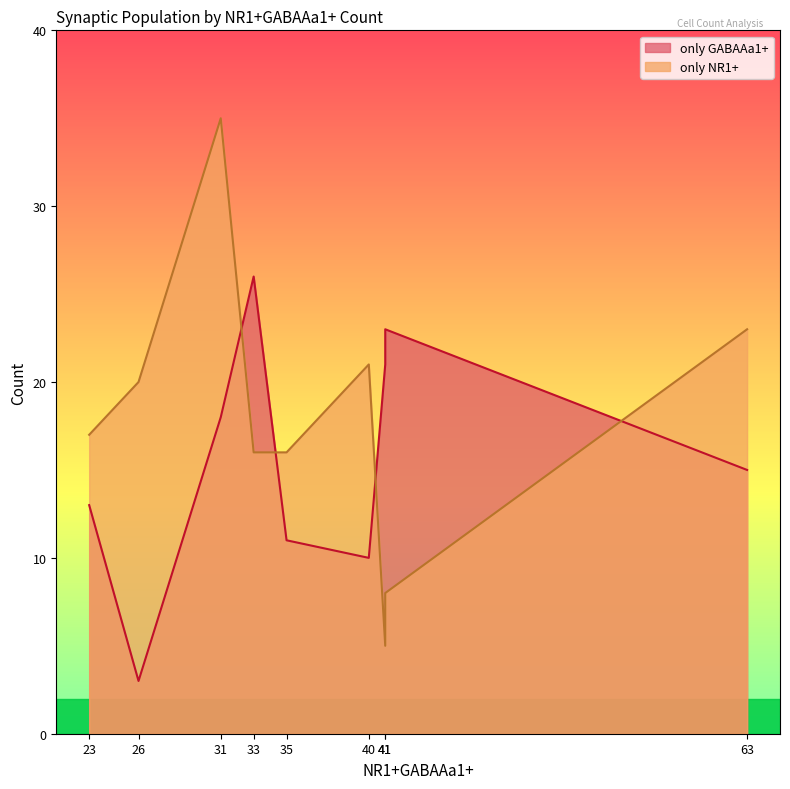

True or false: only GABAAa1+ has a value of 11 at #1.

True